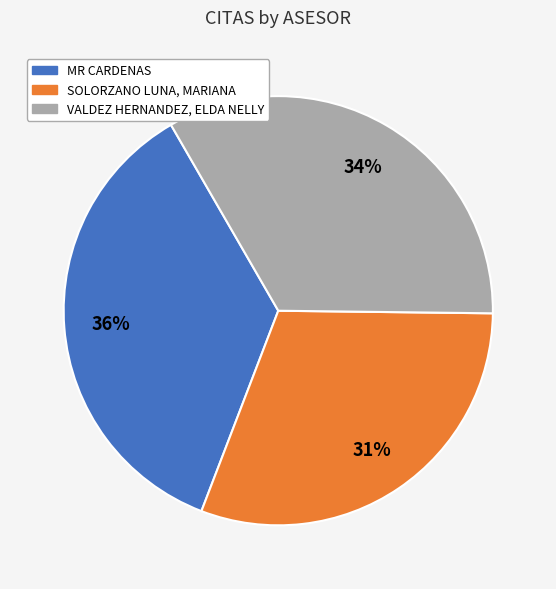

Approximately how many times larger is the value at MR CARDENAS compared to VALDEZ HERNANDEZ, ELDA NELLY?

1.1